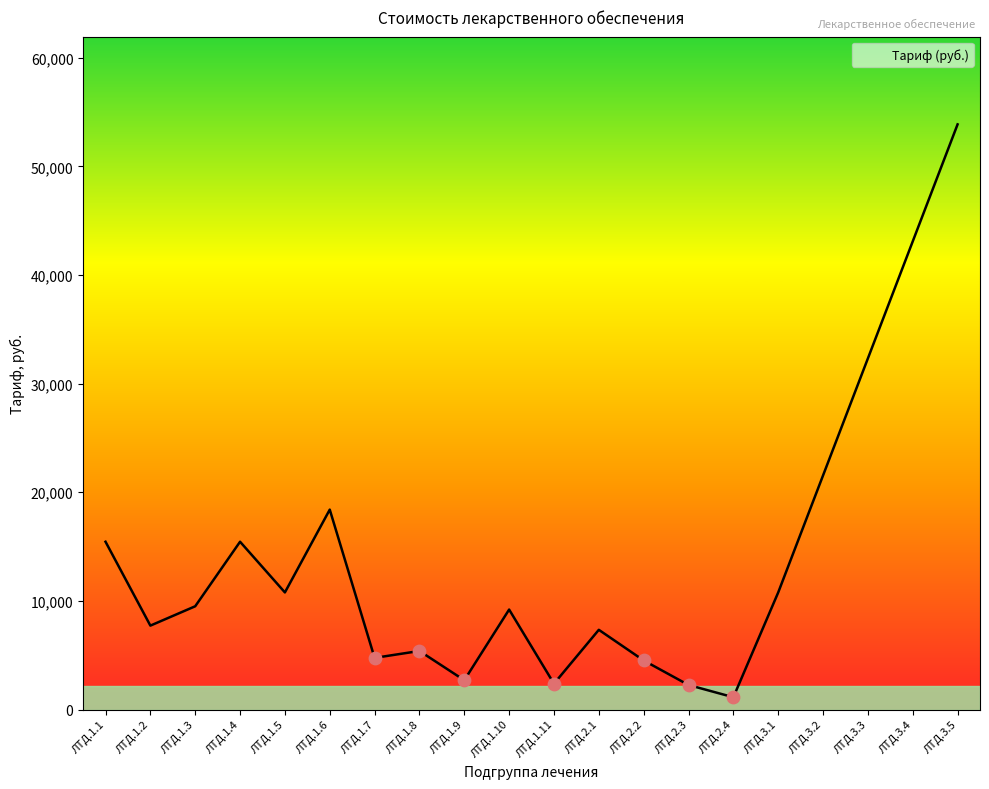

Between ЛТД.1.11 and ЛТД.3.5, which is larger?

ЛТД.3.5